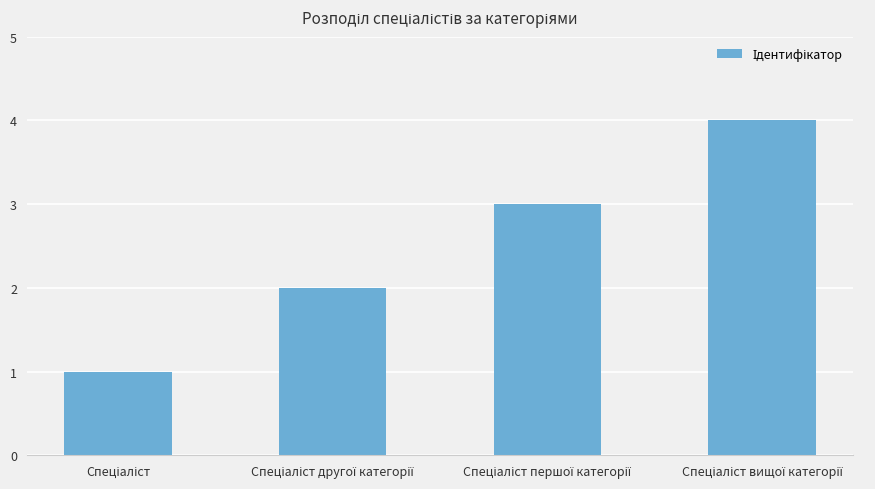

What is the sum of all values?

10